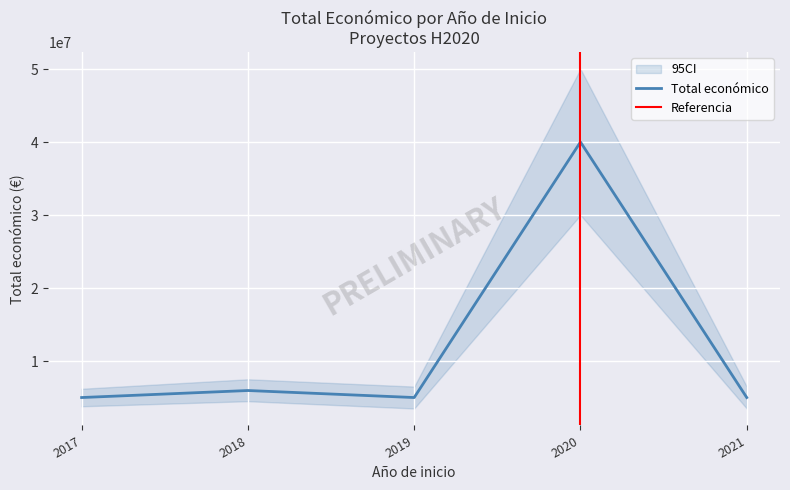

Count the number of categories in the chart.

5